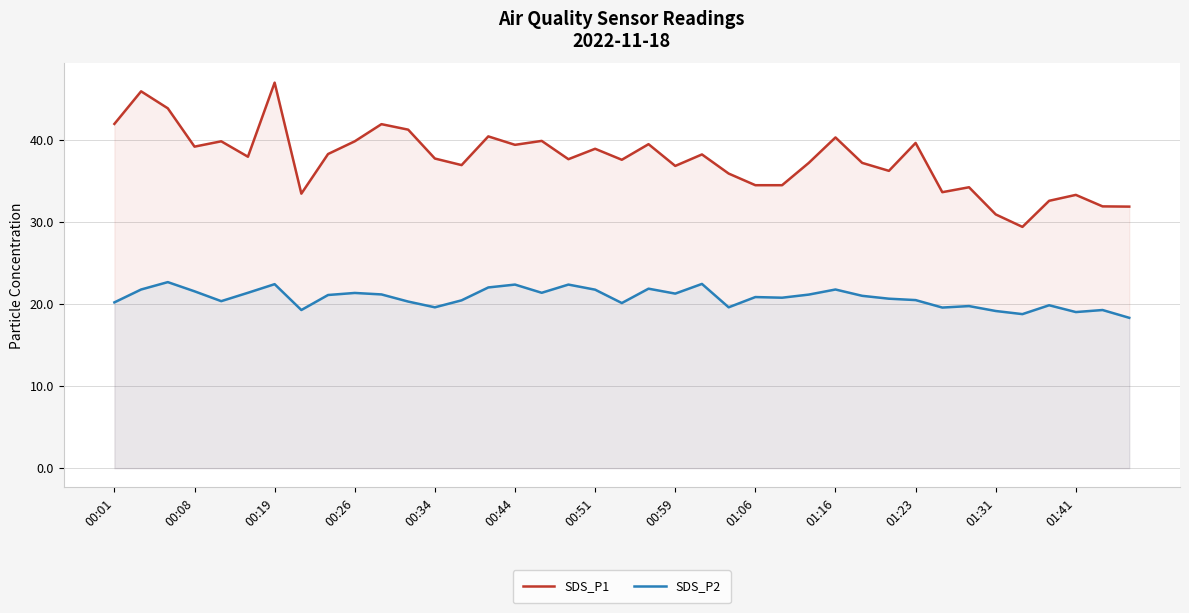

The value of SDS_P2 at 00:26 is 34.5. True or false?

False